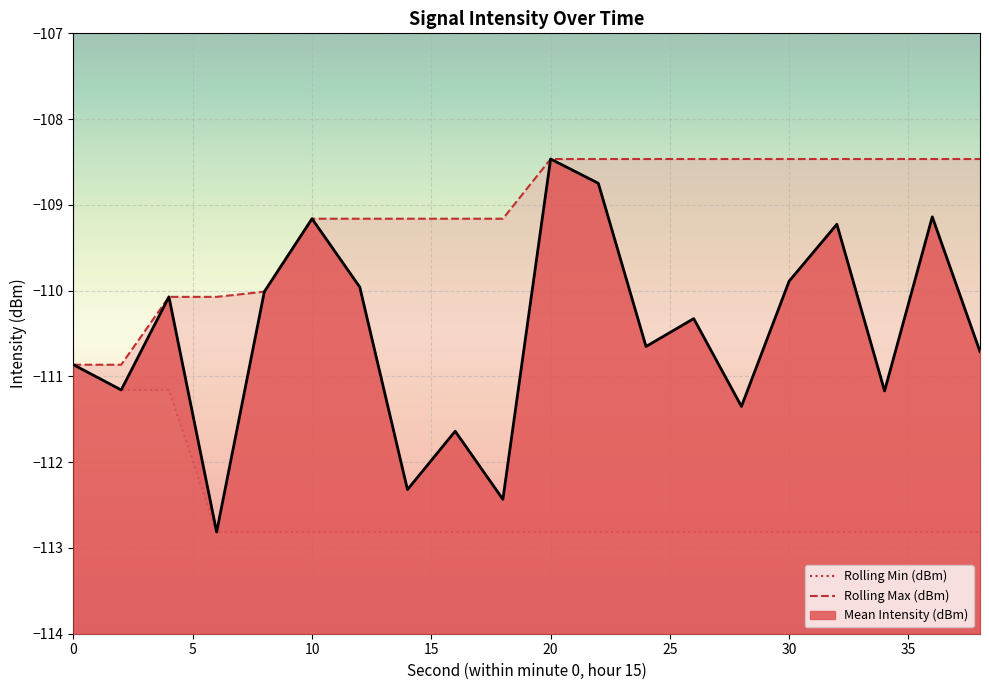

What is the minimum value for Mean Intensity (dBm)?

-112.8